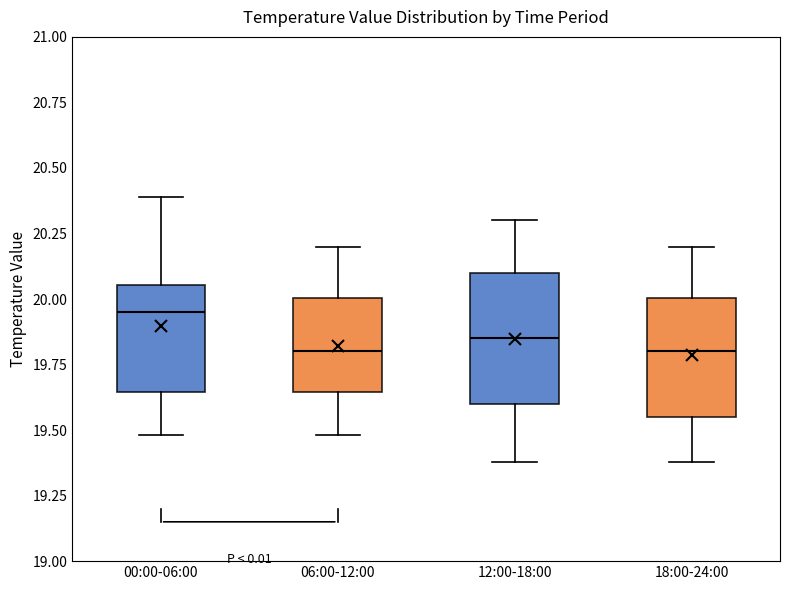

Reading left to right, transcribe this box plot: for each box, give where its median line is, the range the box spans, and where its two whiskers end, as read against the y-axis. The values are not printed on the chart, so give them approximately, as read against the axis.

00:00-06:00: median 19.95, box 19.65 to 20.05, whiskers 19.50 to 20.40
06:00-12:00: median 19.80, box 19.65 to 20.00, whiskers 19.50 to 20.20
12:00-18:00: median 19.85, box 19.60 to 20.10, whiskers 19.40 to 20.30
18:00-24:00: median 19.80, box 19.55 to 20.00, whiskers 19.40 to 20.20